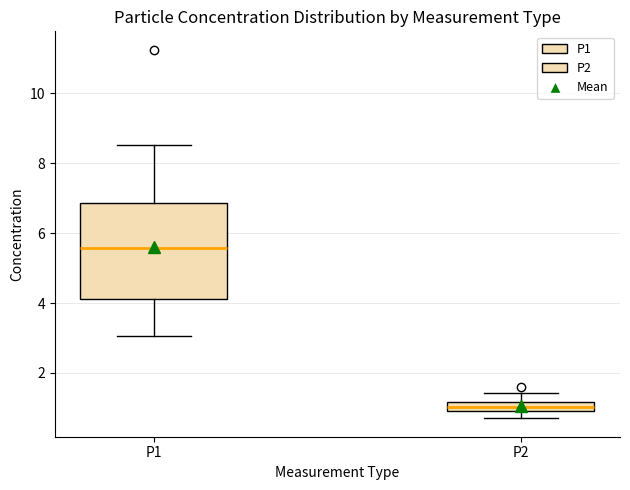

Which box has the lowest median line?

P2